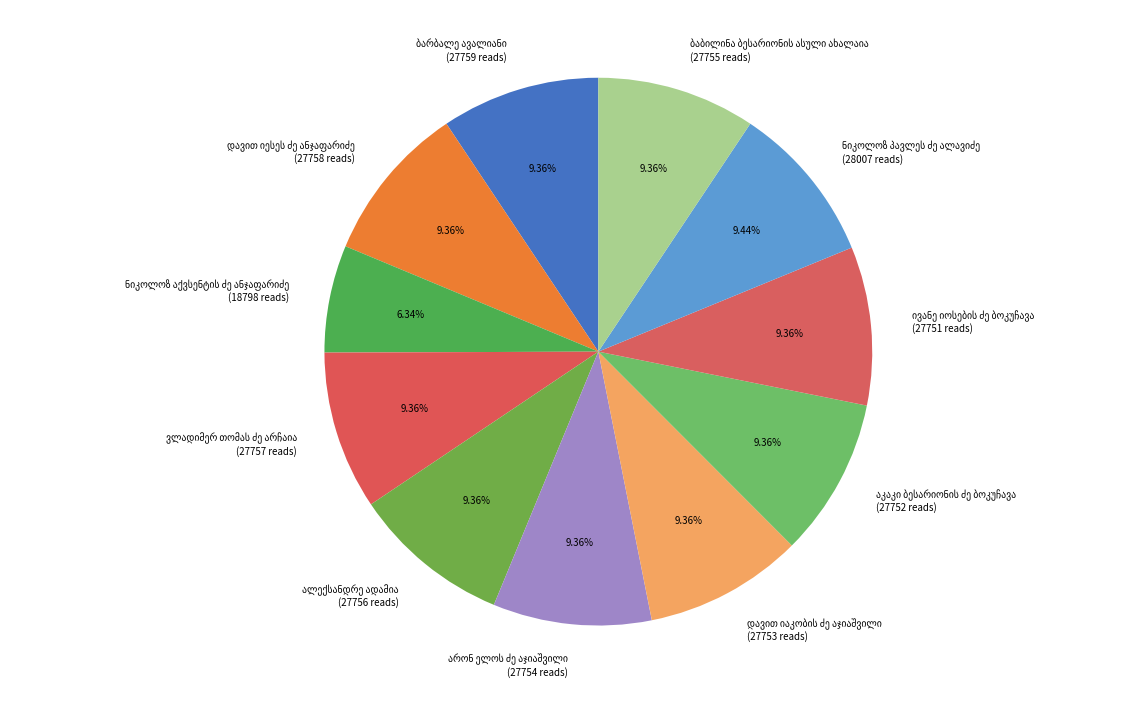

Is there any slice that represents more than half of the pie?

No